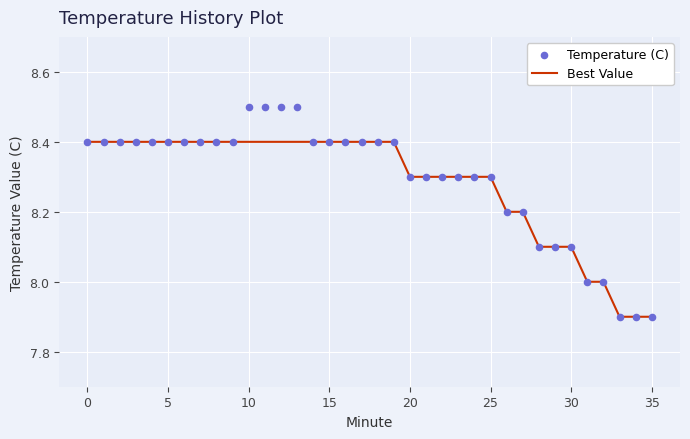

Which series contains the lowest Y value?

Best Value